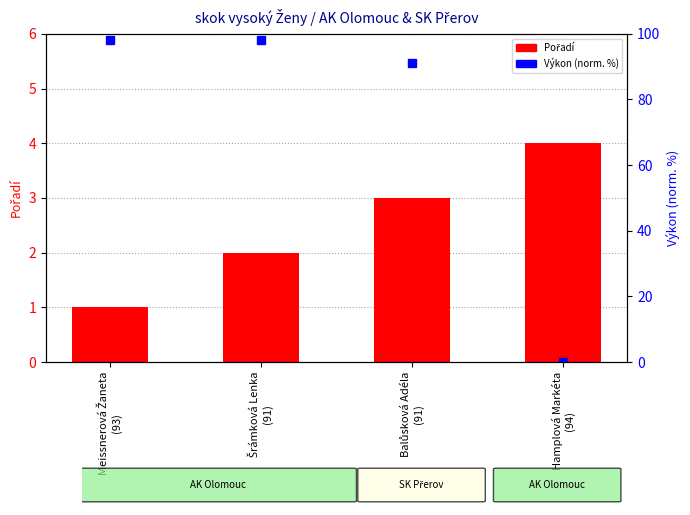

At which category is the sum across all series the highest?

Šrámková Lenka
(91)